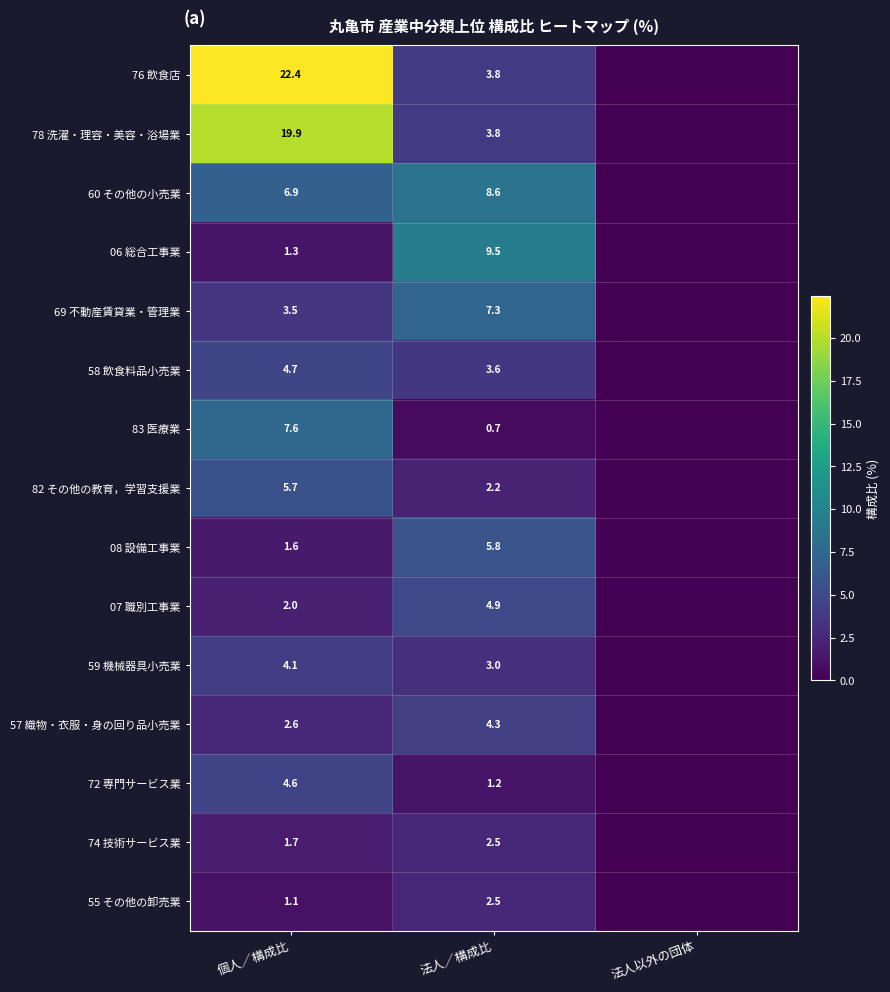

What is the difference between the highest and lowest values at 個人／構成比?

21.3